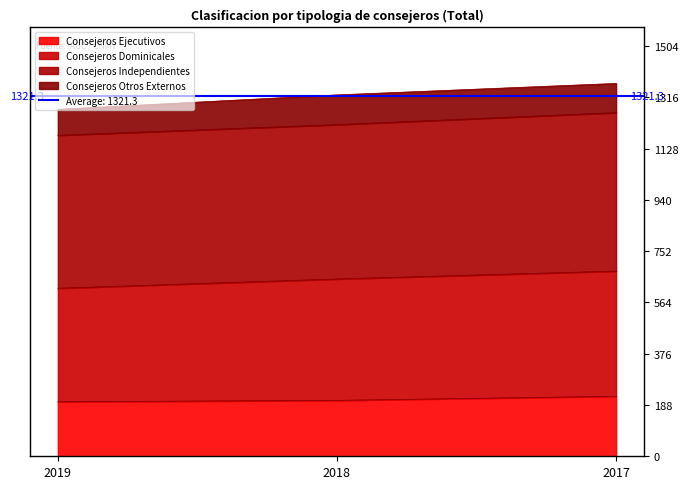

The Consejeros Dominicales series shows 2221 at 2019. True or false?

False